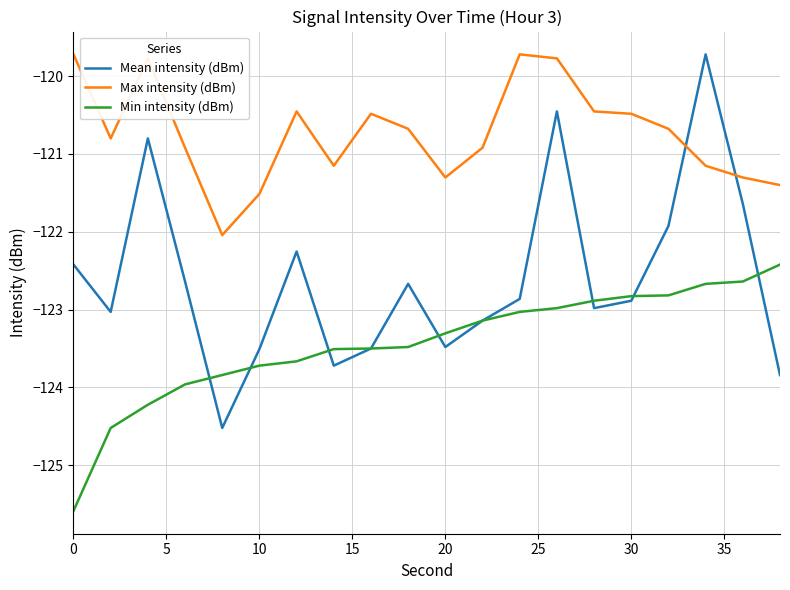

What is the difference between the second highest and second lowest values in the Min intensity (dBm) series?

1.9